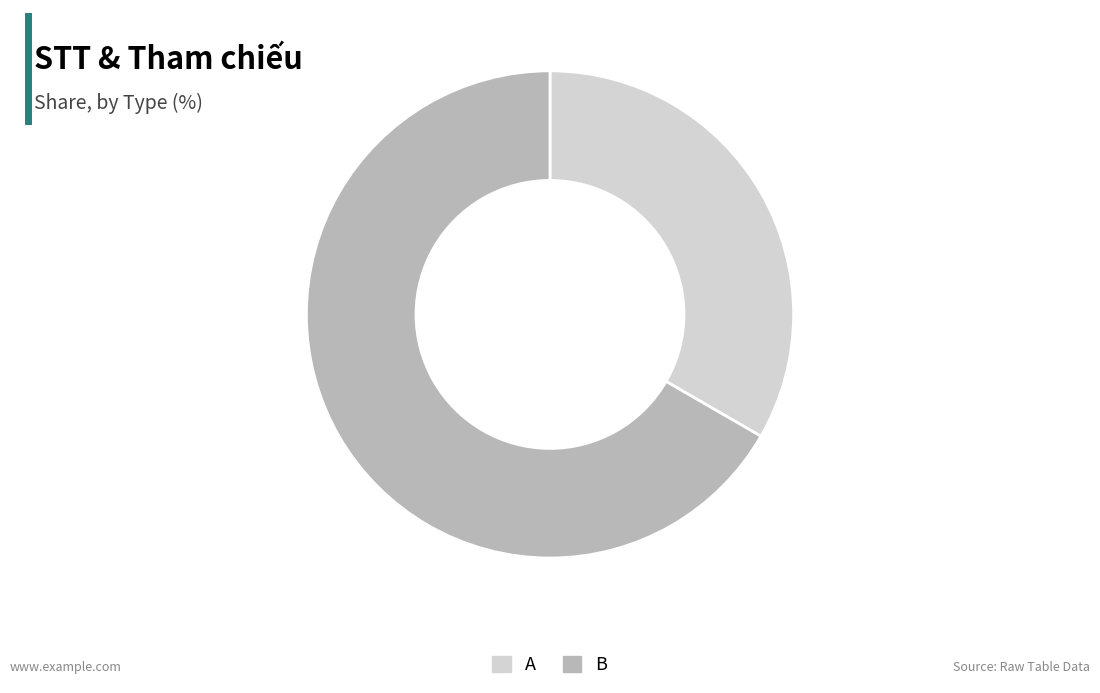

What is the smallest slice in the pie chart?

A